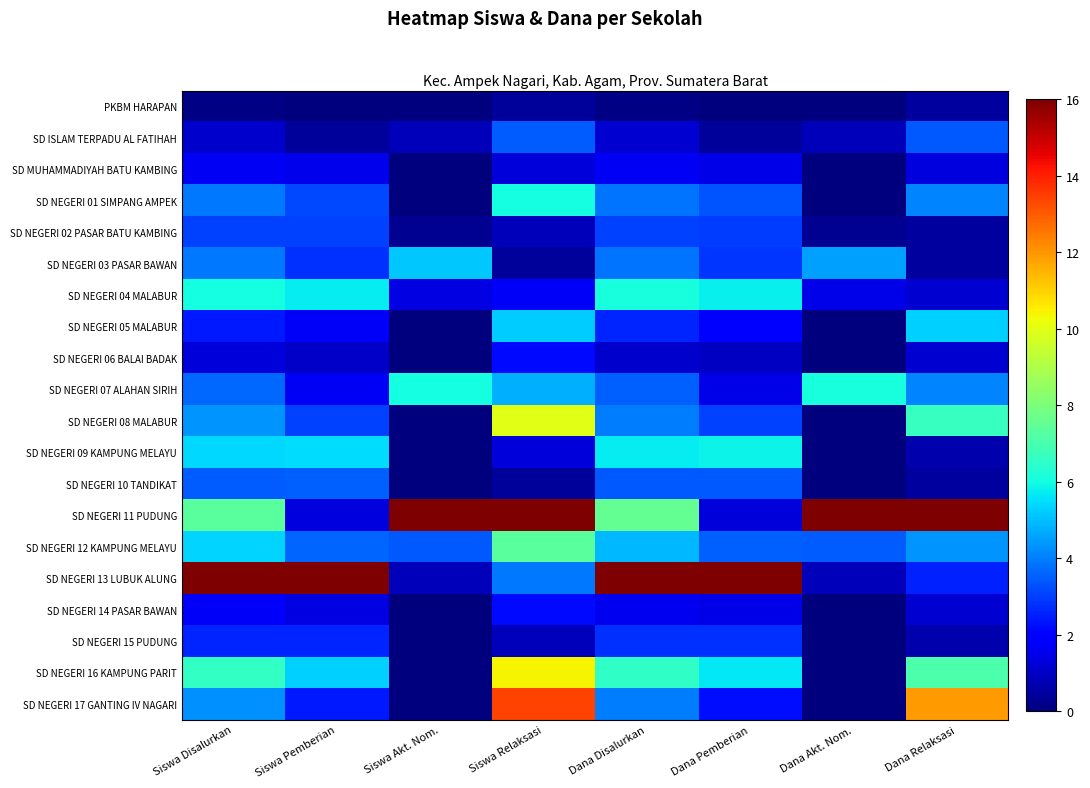

What is the total value across all series at Siswa Pemberian?

65.7